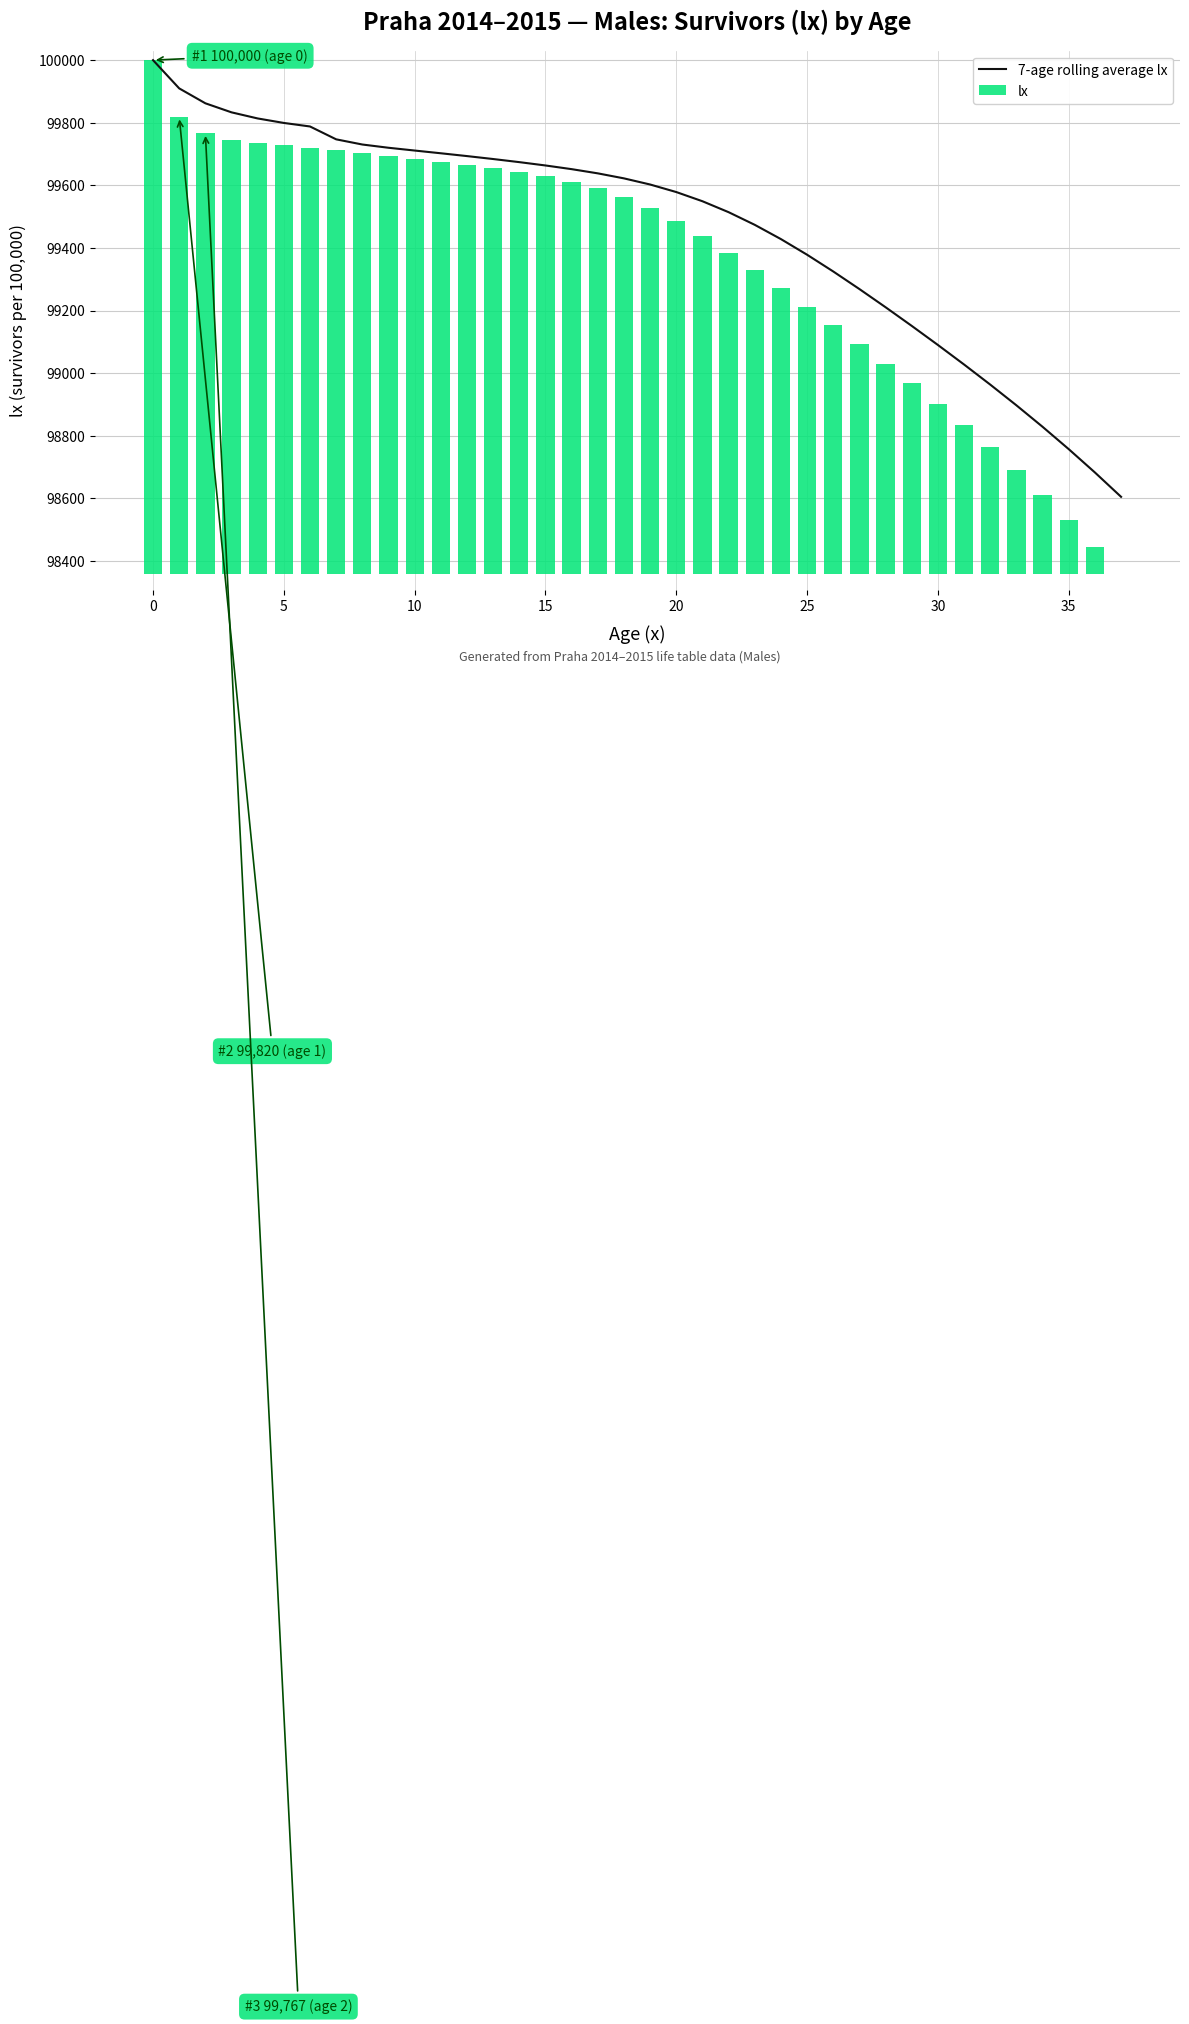

What is the maximum value for 7-age rolling average lx?

100000.0